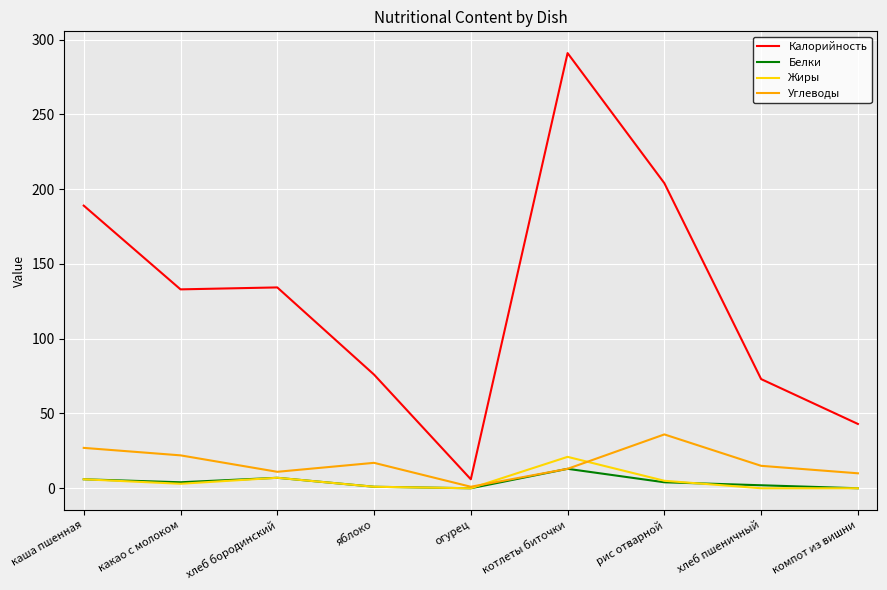

Is the value of Углеводы at котлеты биточки greater than the value of Калорийность at хлеб бородинский?

No